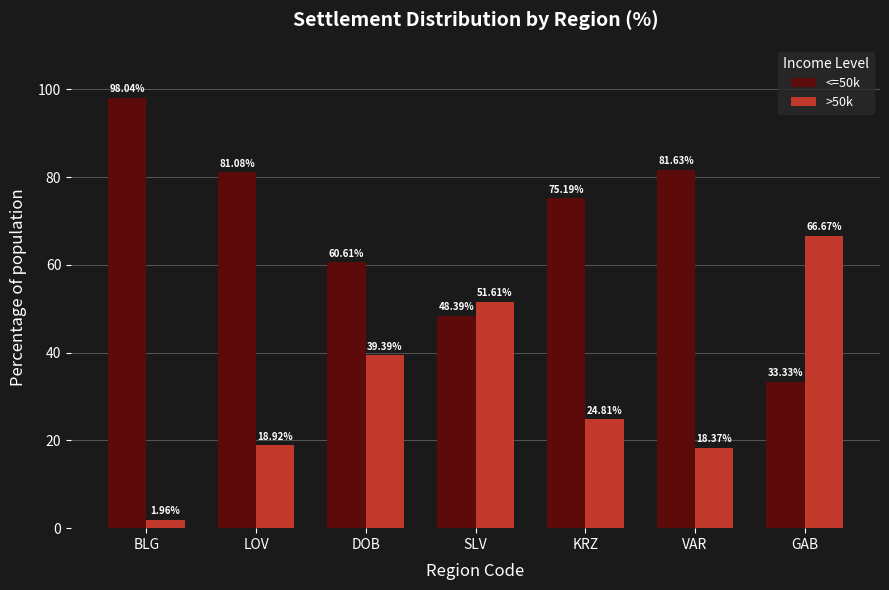

What are all the series names shown in the legend?

<=50k, >50k